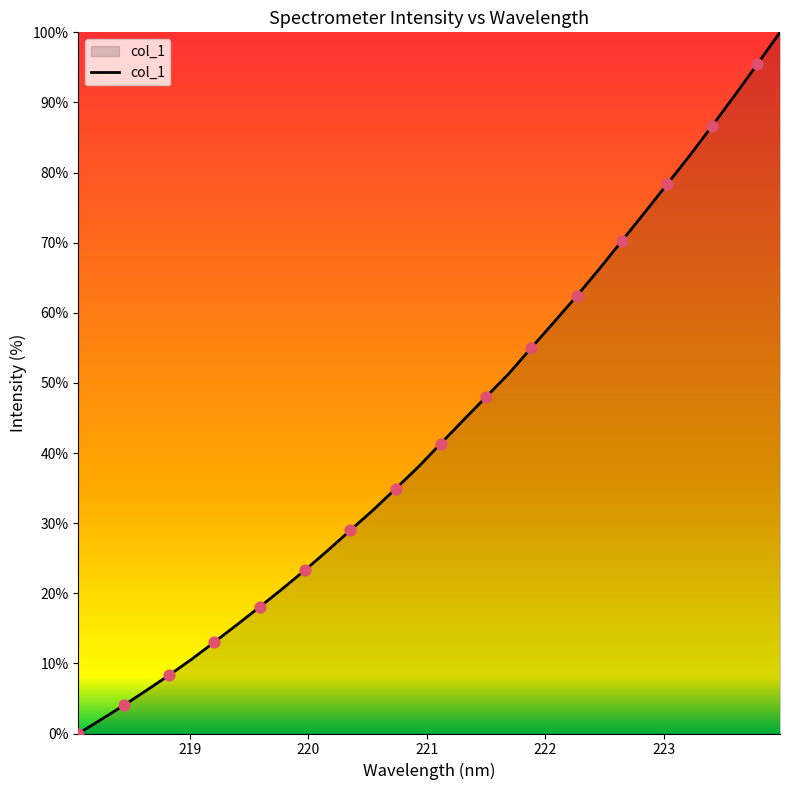

What is the maximum value shown in the chart?

100.0